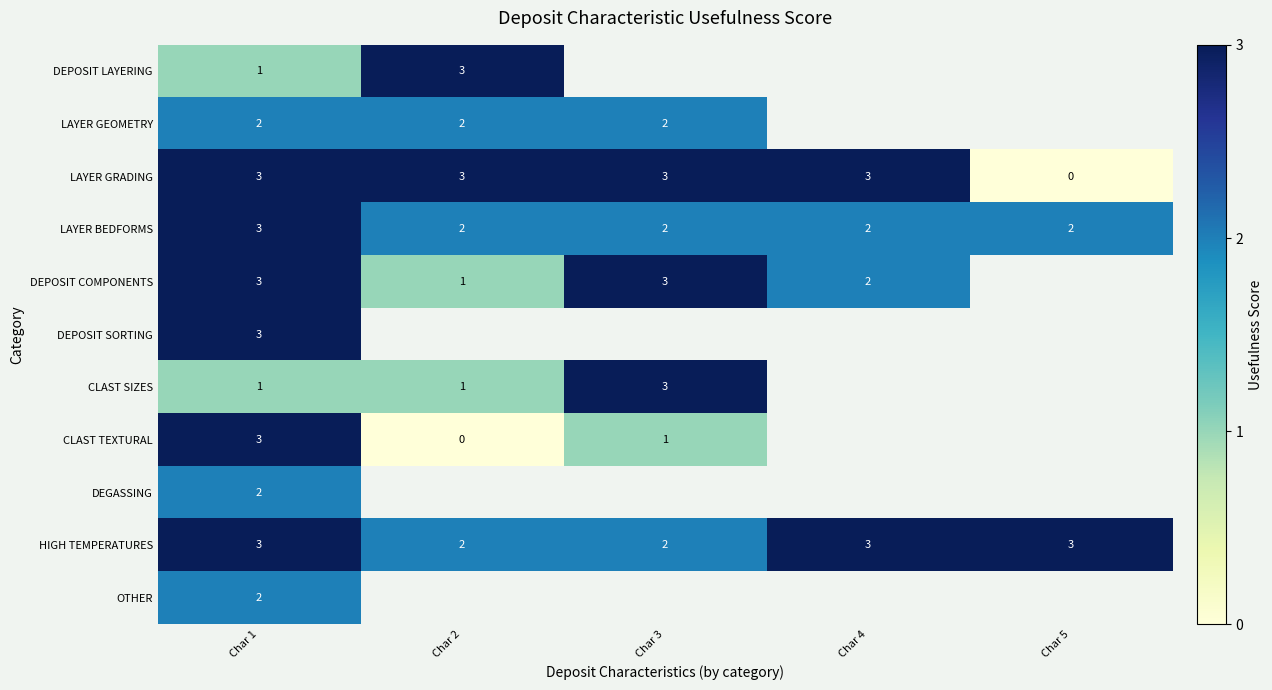

What is the total value across all series at Char 1?

26